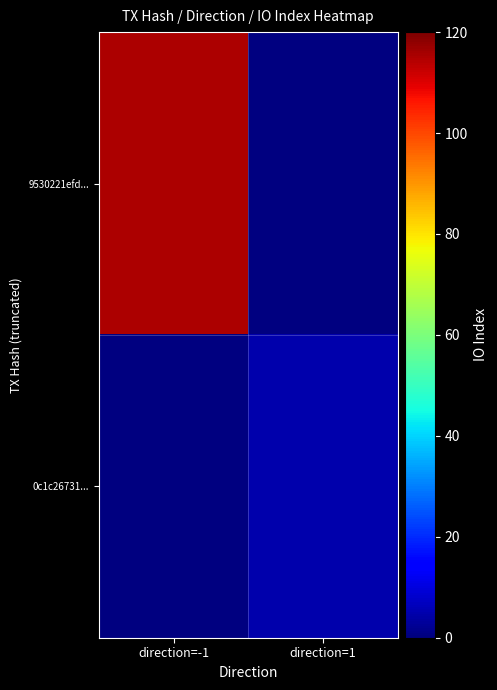

The value of 9530221efd... at direction=-1 is 189.0. True or false?

False